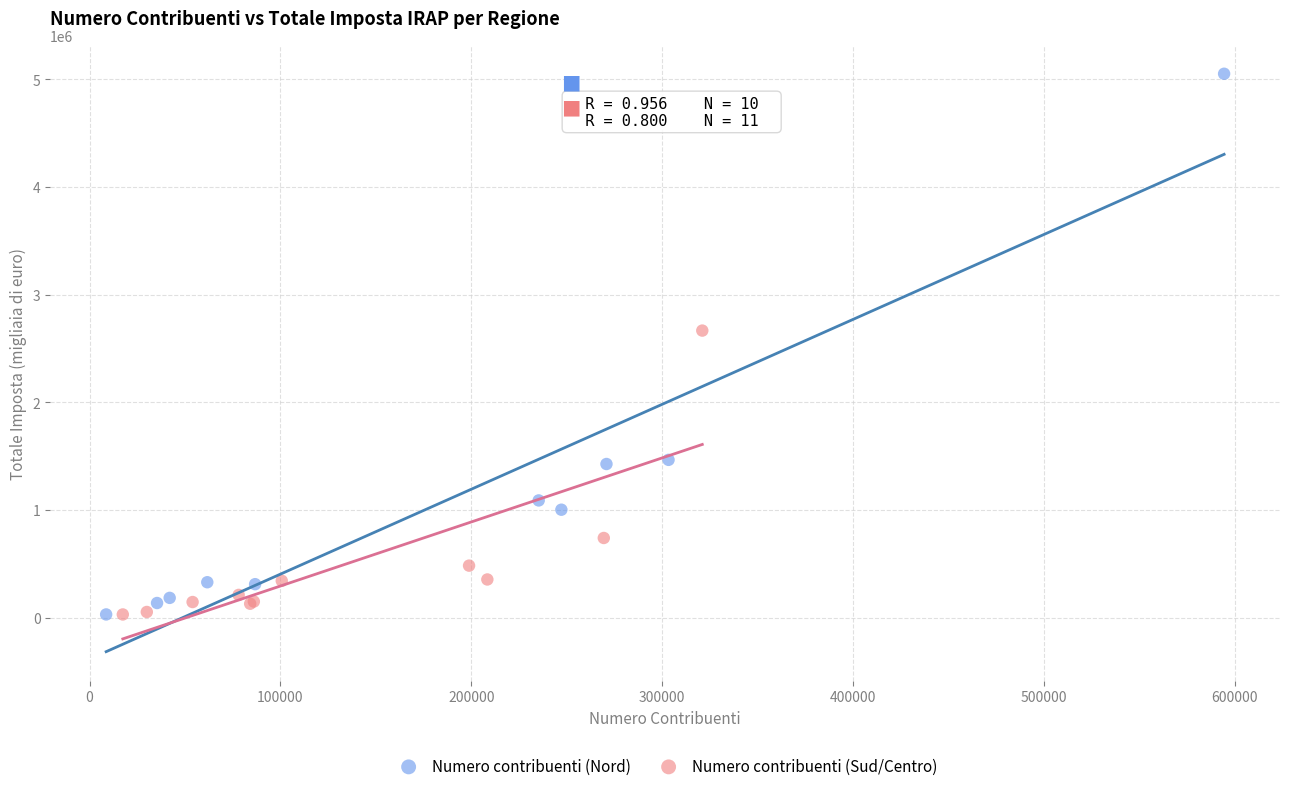

Which series has the largest Y range (max minus min)?

Numero contribuenti (Nord)